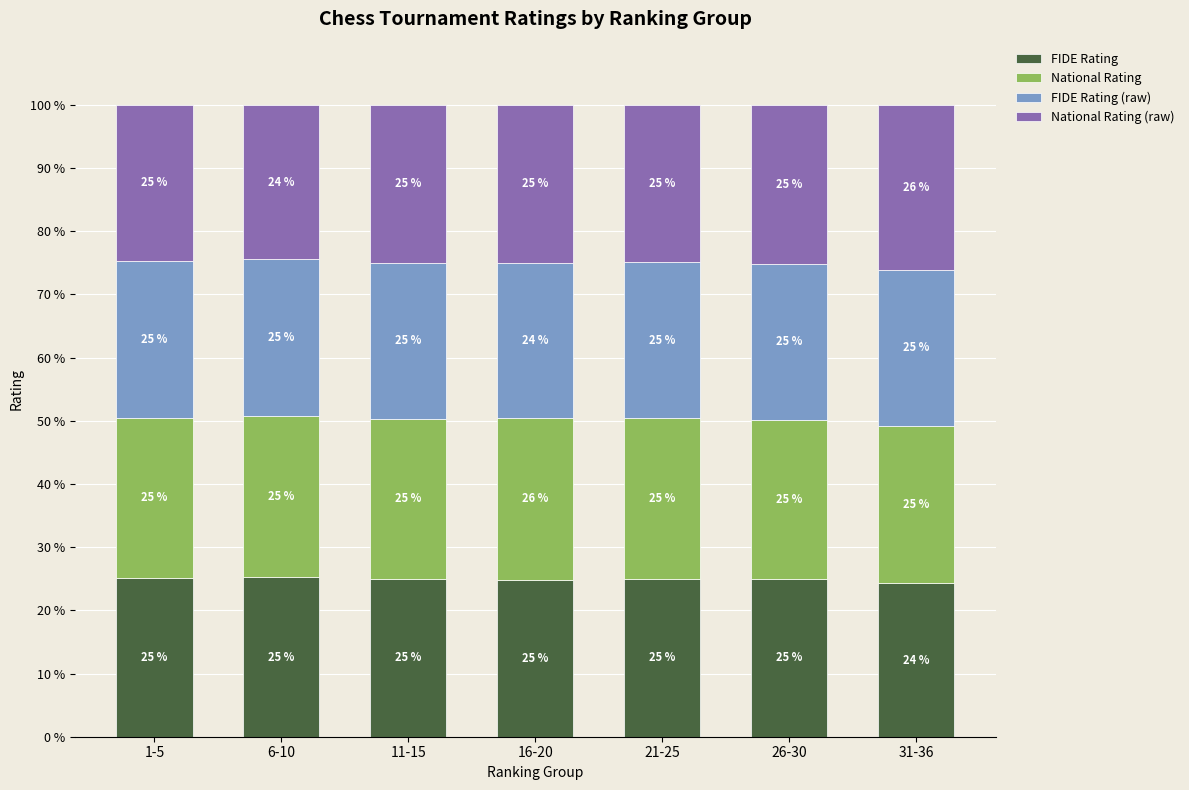

What is the total value across all series at 11-15?

100.0